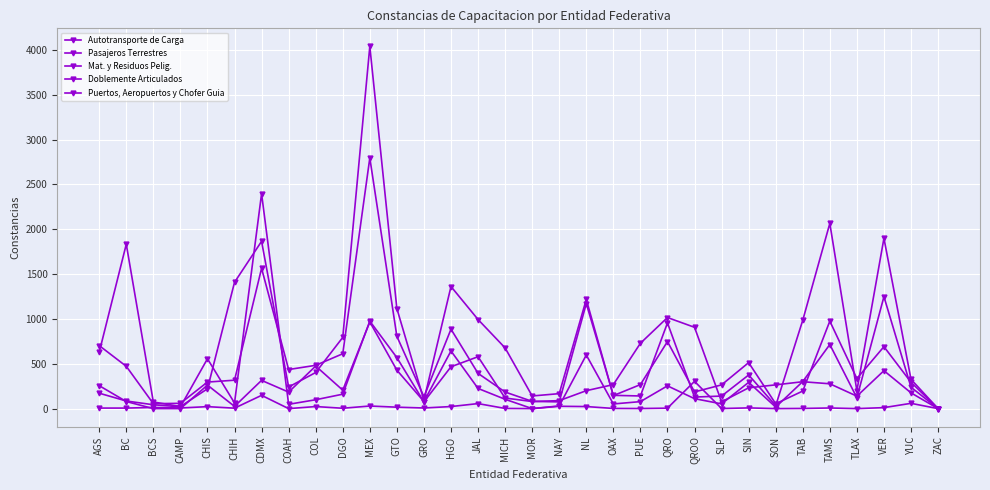

How many data points does each series have?

32